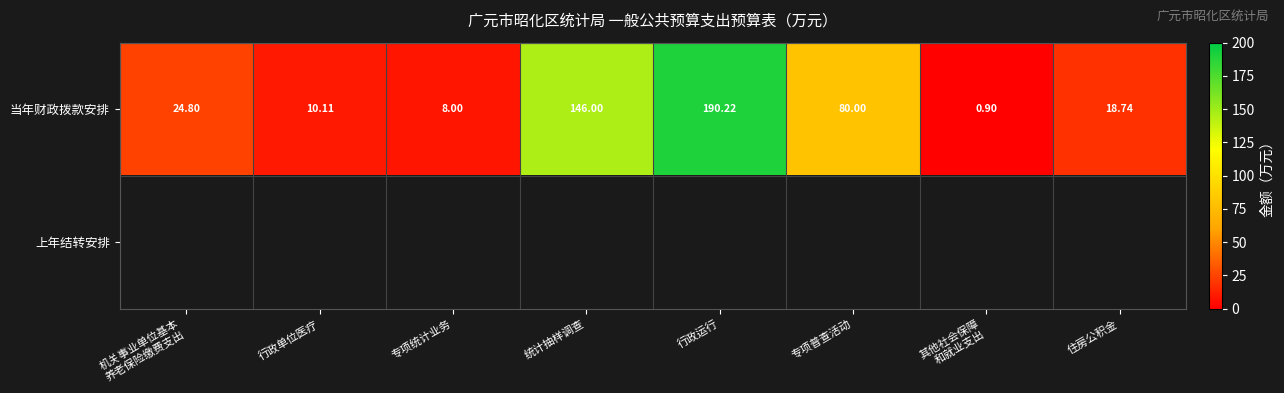

At which label is 当年财政拨款安排 closest to 95?

专项普查活动